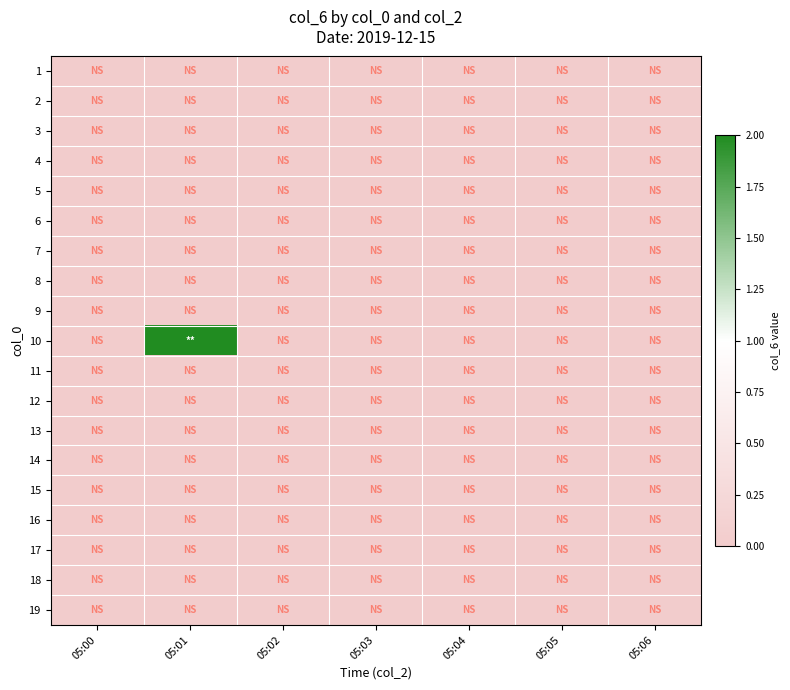

Between 05:02 and 05:00, which is larger?

05:02